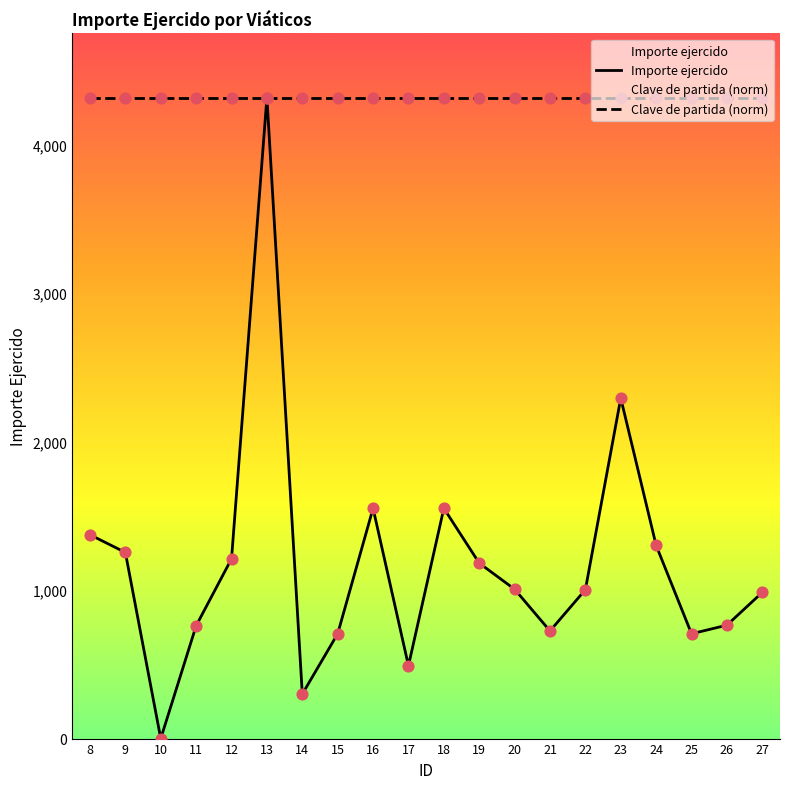

What is the ratio of the value at 25 to the value at 26?

0.9